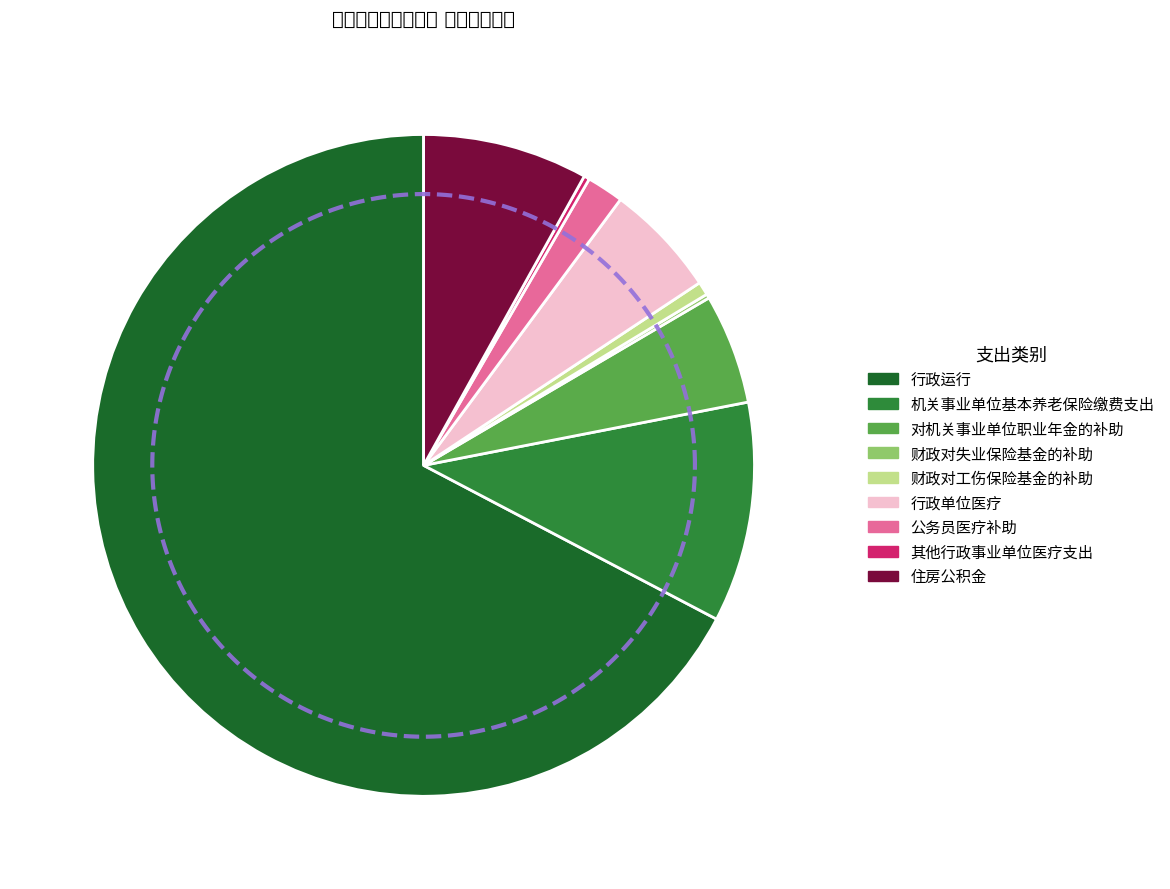

True or false: 公务员医疗补助 accounts for 2% of the total.

True